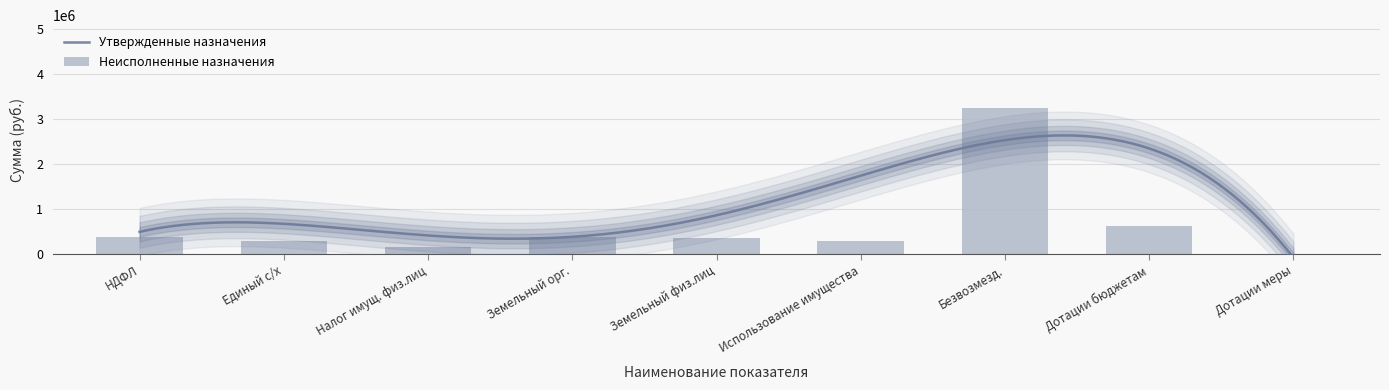

Does the chart contain any negative values?

No